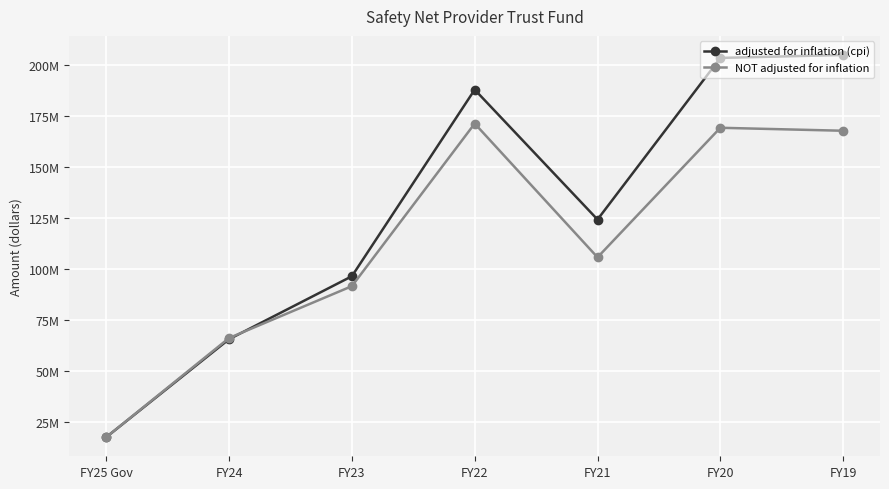

What are all the series names shown in the legend?

adjusted for inflation (cpi), NOT adjusted for inflation